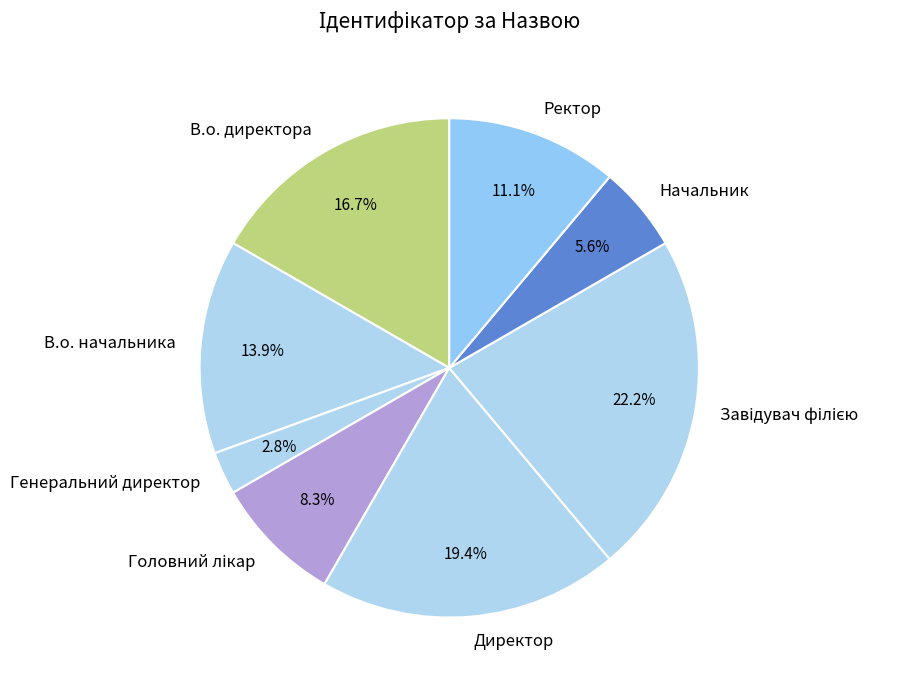

What percentage is NOT represented by В.о. начальника?

86.1%